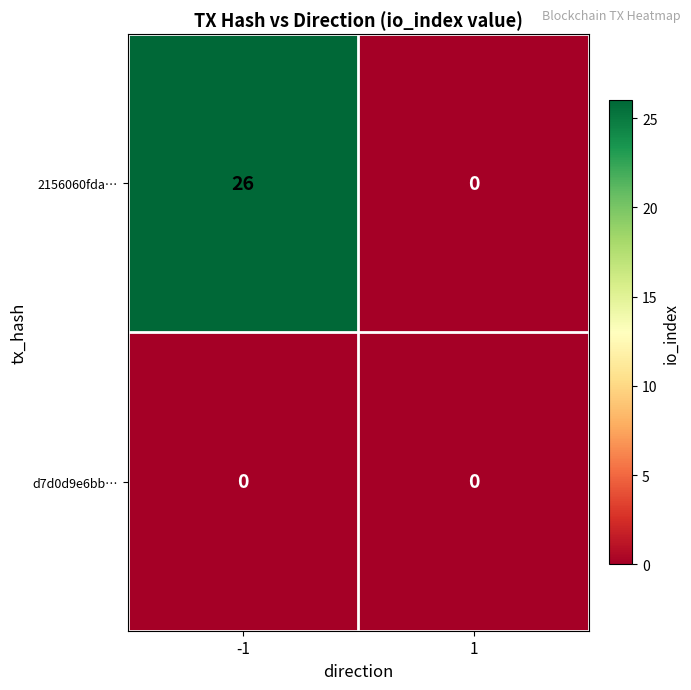

List the series in order of their overall mean, highest first.

2156060fda…, d7d0d9e6bb…